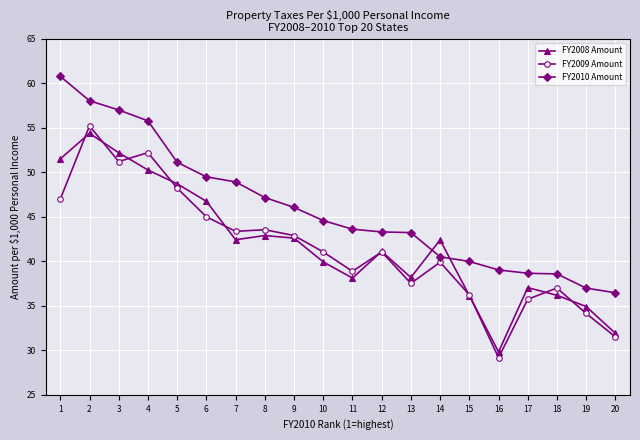

What is the difference between the second highest and second lowest values in the FY2008 Amount series?

20.3